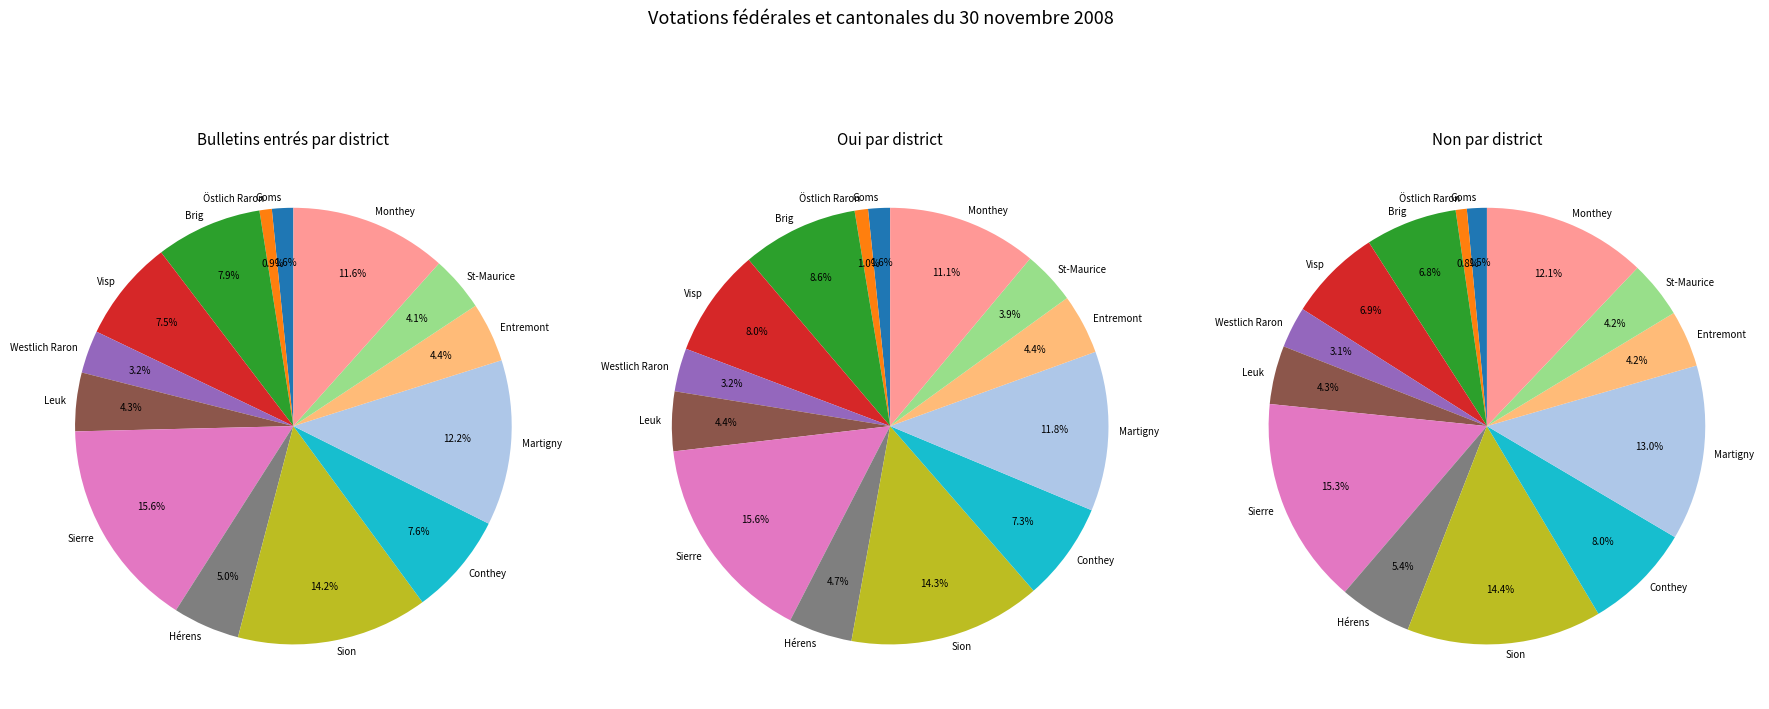

How much of the chart is everything except Conthey?

92.4%